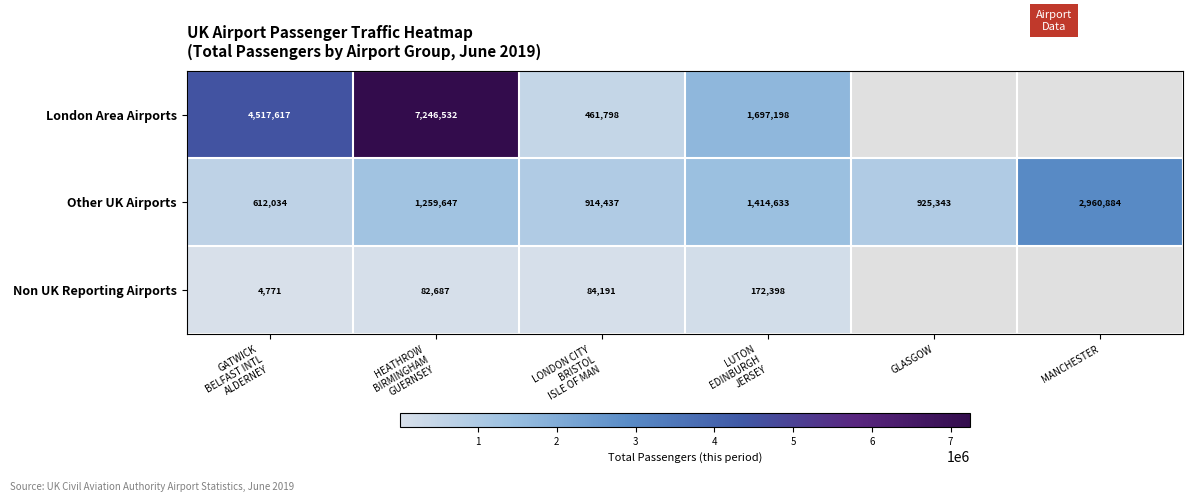

What is the sum of all Other UK Airports values?

8086978